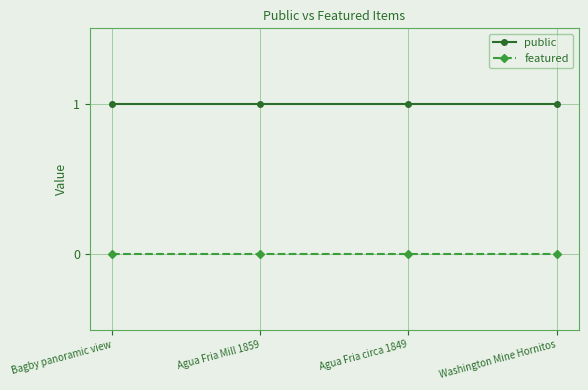

True or false: public and featured cross at least once.

False